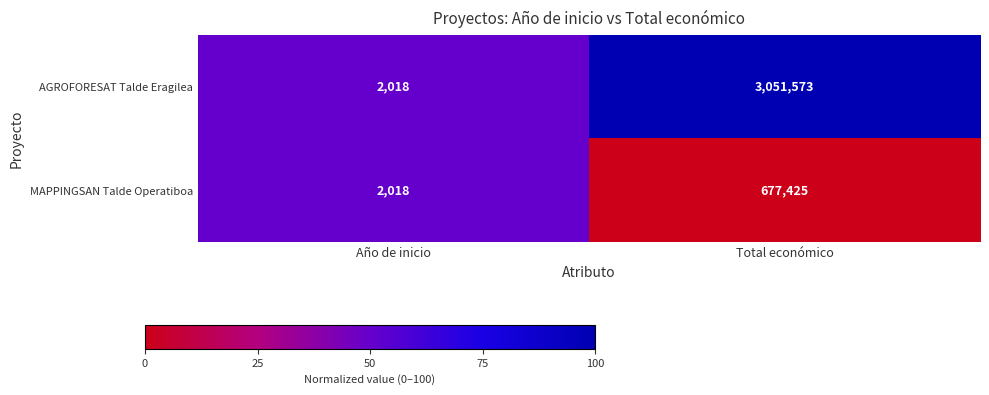

Between Año de inicio and Total económico, which series saw the biggest shift?

AGROFORESAT Talde Eragilea